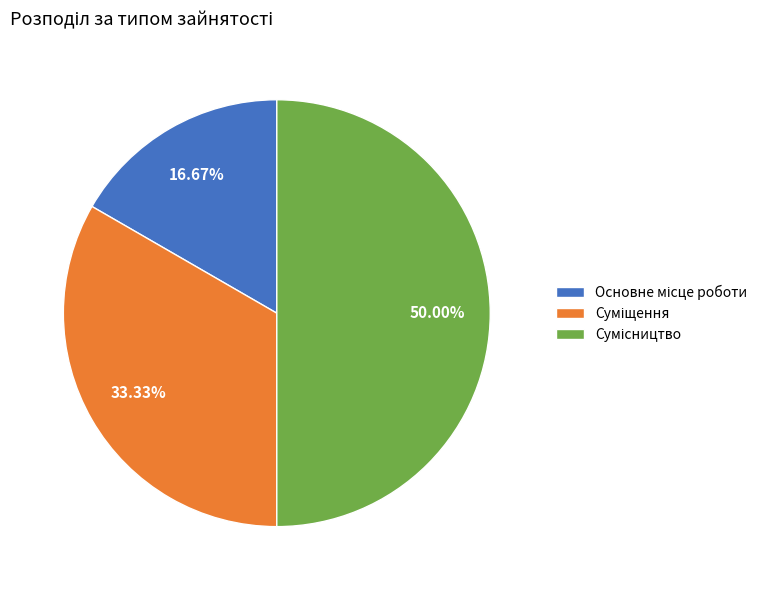

Count the number of slices in the pie.

3